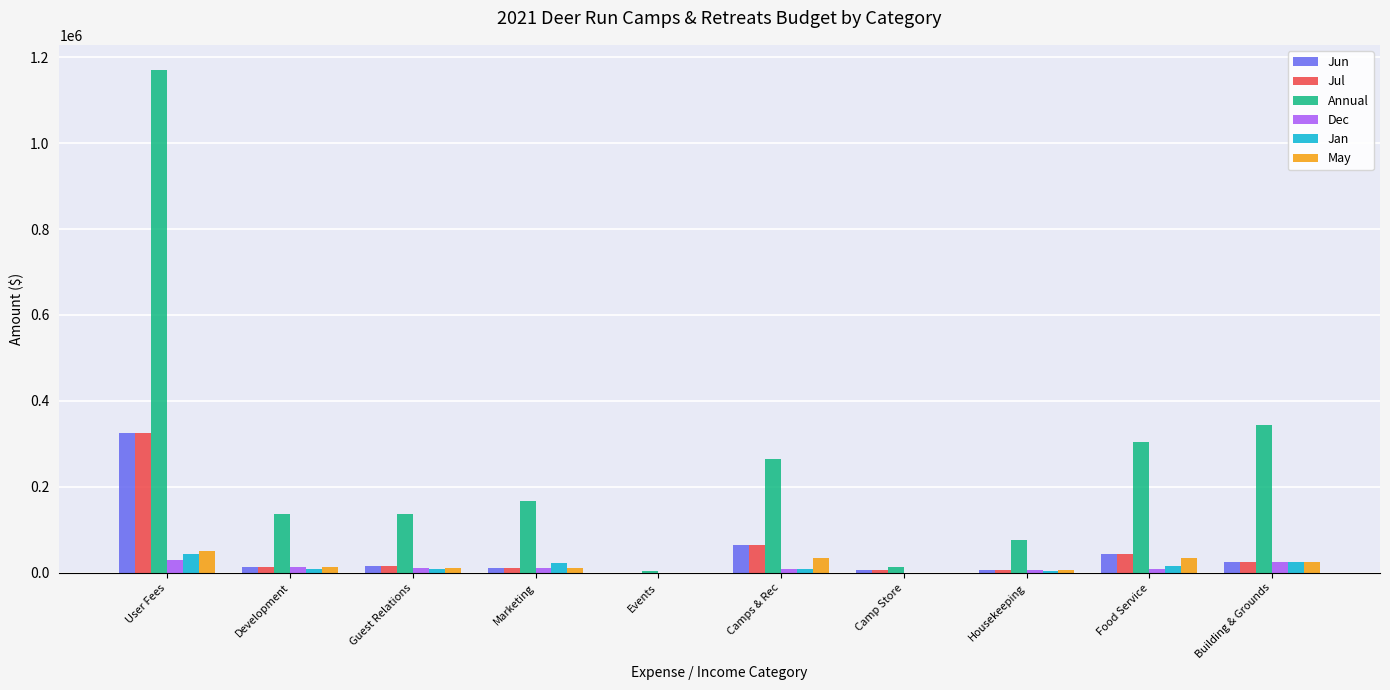

Between Marketing and Food Service, which series saw the biggest shift?

Annual